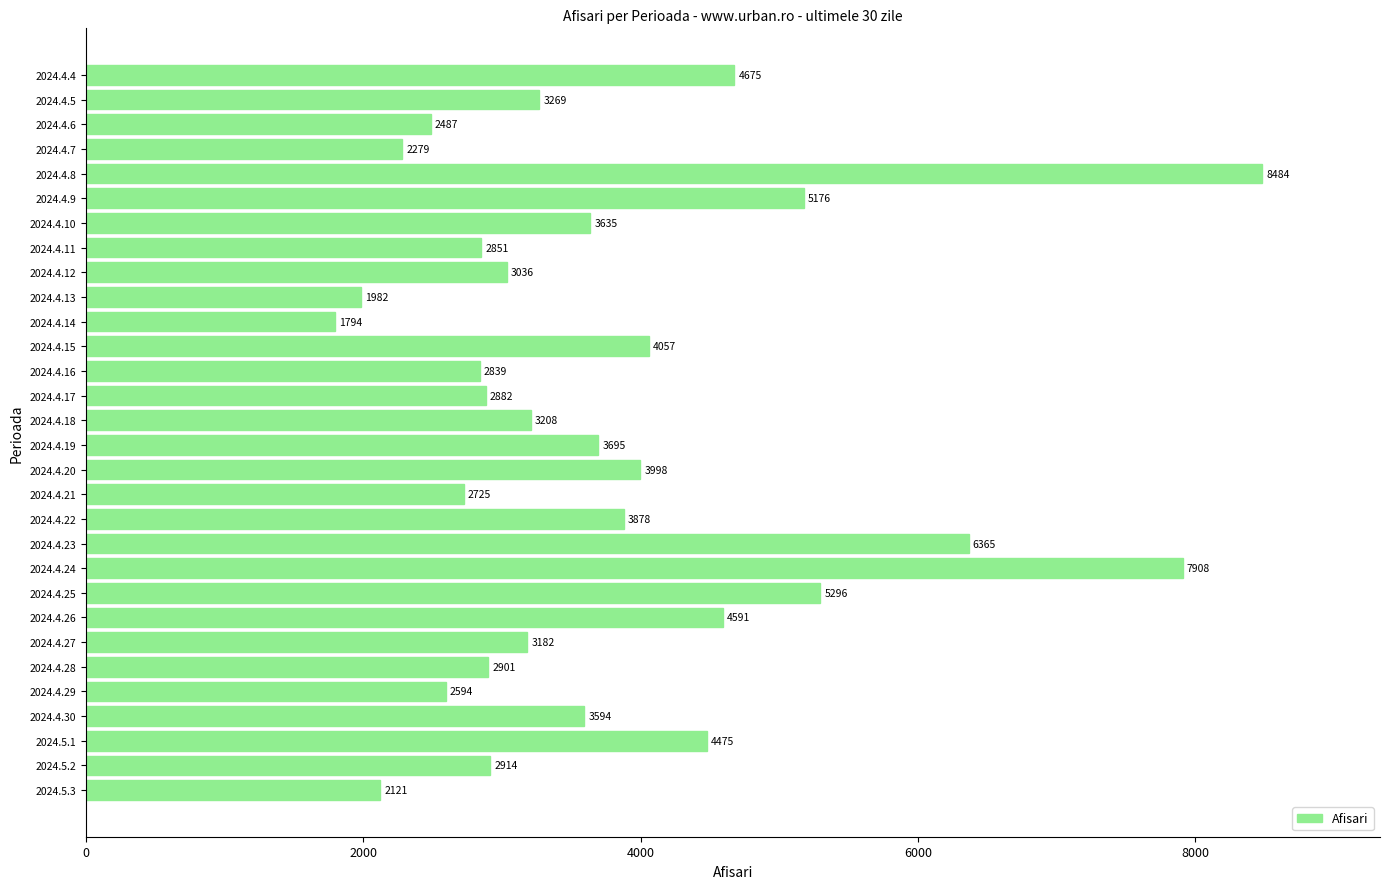

How many series are shown in this chart?

1